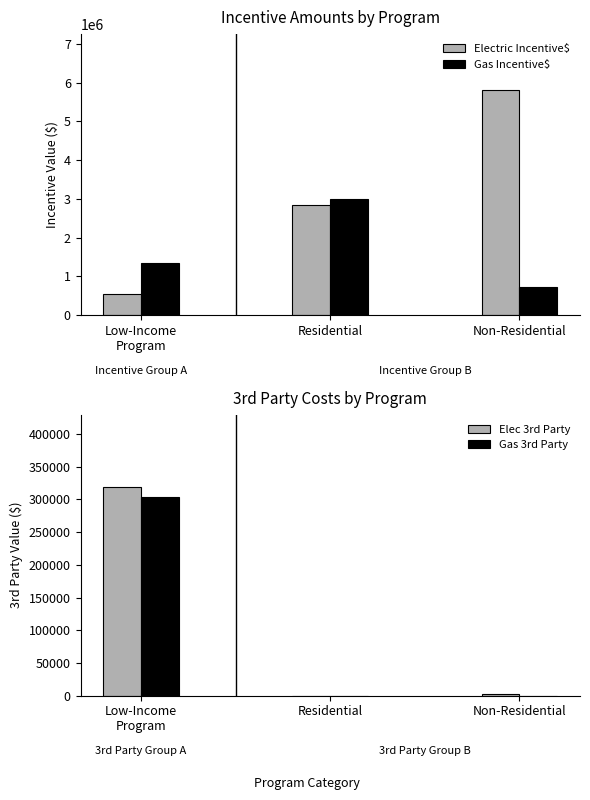

Reading left to right, transcribe all the data shown in this chart.

Electric Incentive$: Low-Income
Program=538088.4	Residential=2841621.0	Non-Residential=5801747.0
Gas Incentive$: Low-Income
Program=1342204.6	Residential=3005587.1	Non-Residential=714965.4
Elec 3rd Party: Low-Income
Program=318404.3	Residential=0.0	Non-Residential=2606.3
Gas 3rd Party: Low-Income
Program=303830.7	Residential=0.0	Non-Residential=0.0